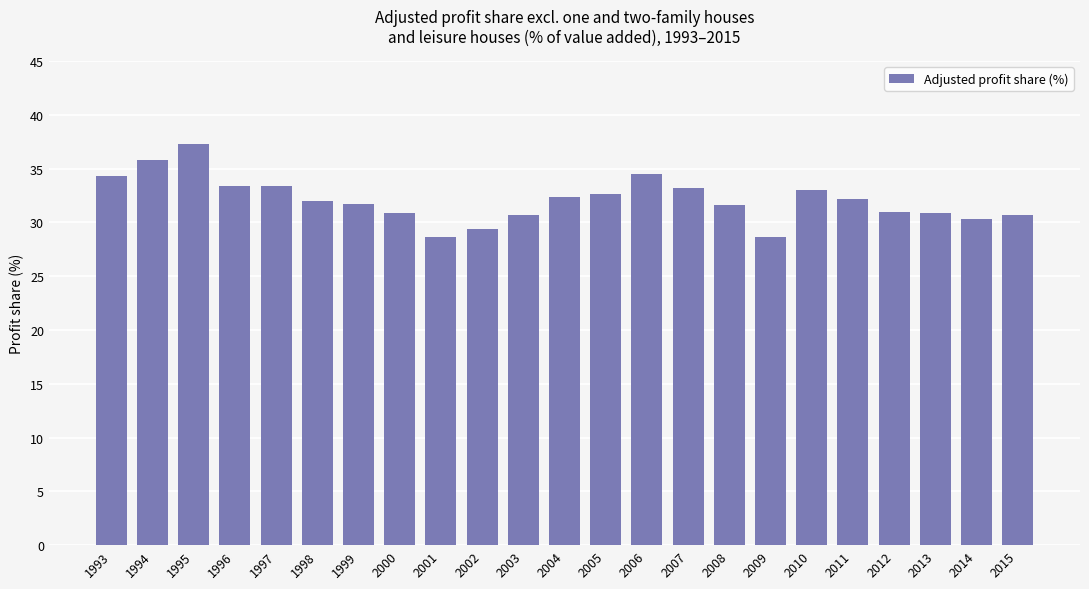

What is the greatest value displayed?

37.3